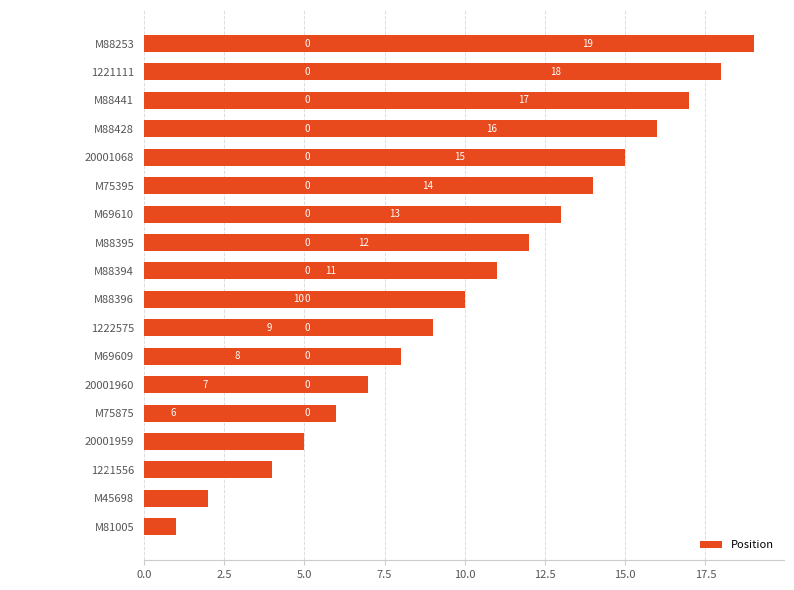

Are the bars horizontal?

Yes